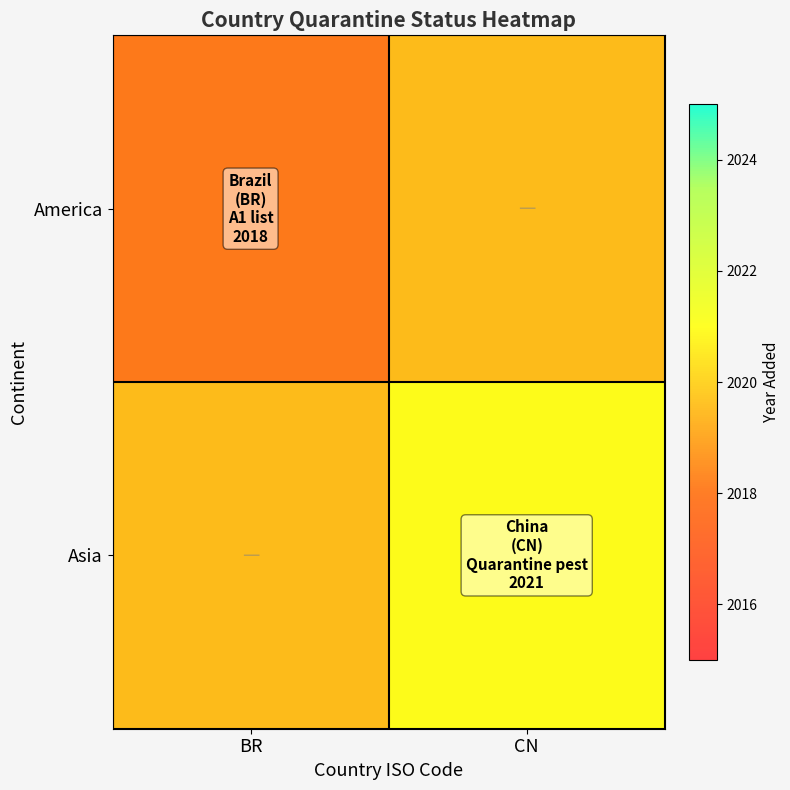

What is the average value of the Asia series?

2020.2